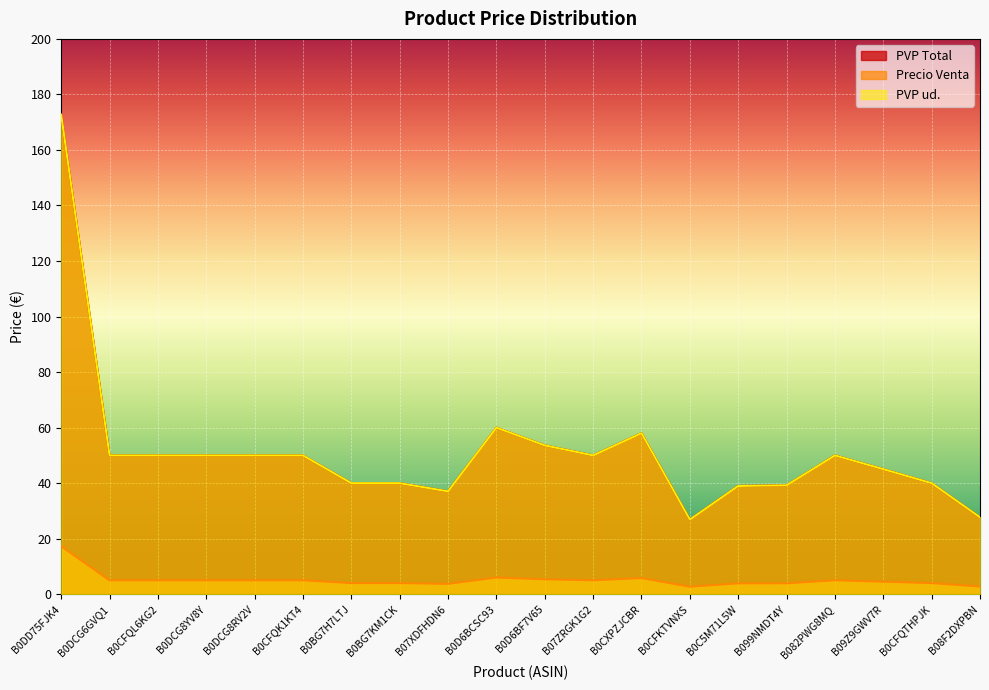

What is the difference between the PVP Total values at B0DCG8RV2V and B0CXPZJCBR?

8.0